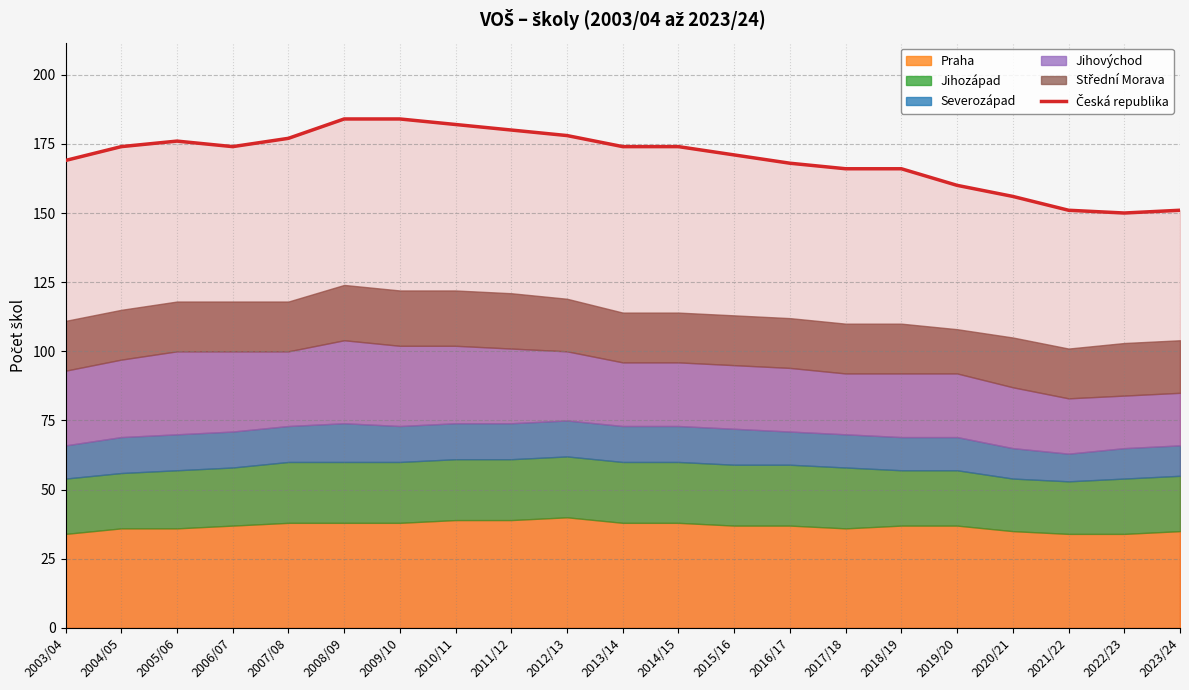

At which category does the data reach its first local peak?

2005/06